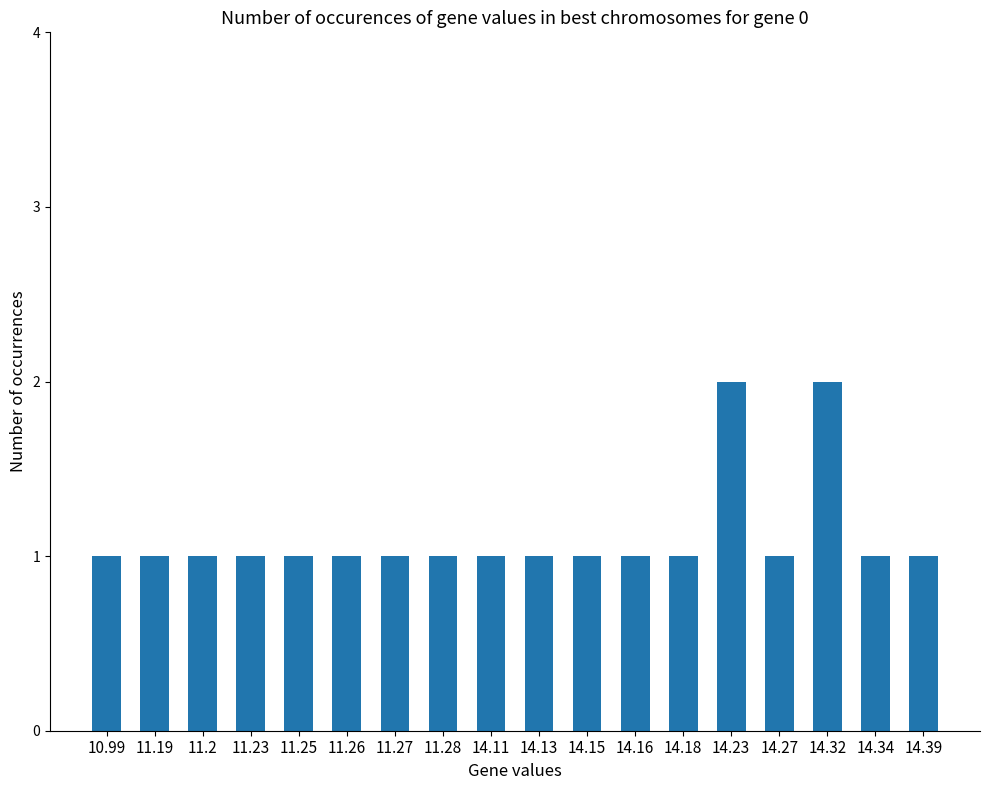

The chart shows a value of 2 at 11.19. True or false?

False